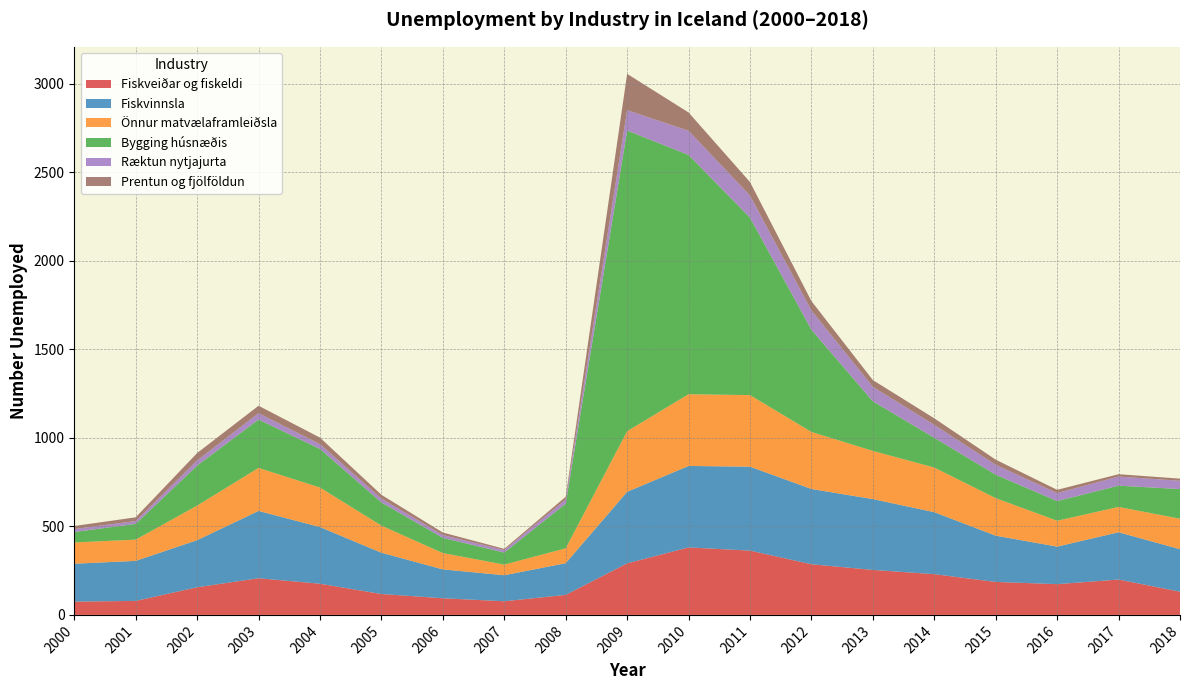

The Fiskveiðar og fiskeldi series shows 138.7 at 2013. True or false?

False